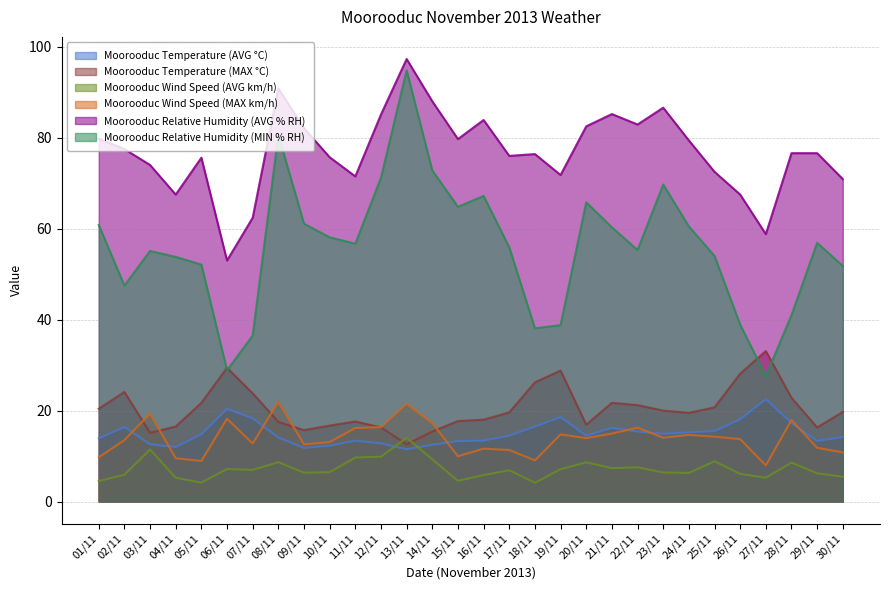

After their last crossing, which series has the higher values: Moorooduc Temperature (MAX °C) or Moorooduc Wind Speed (MAX km/h)?

Moorooduc Temperature (MAX °C)